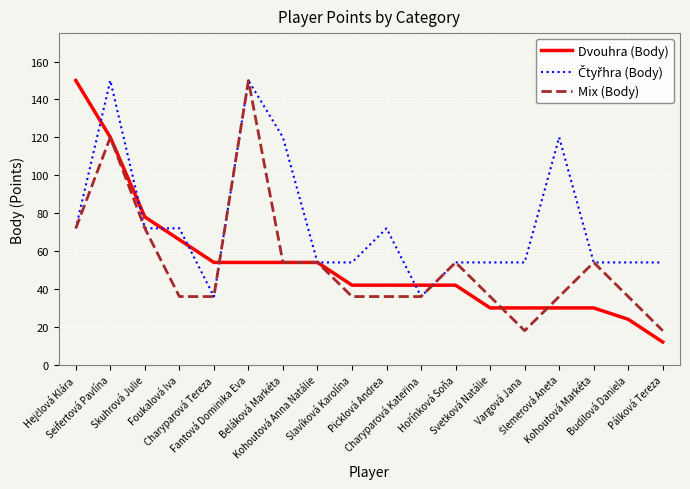

What is the minimum value shown in the chart?

12